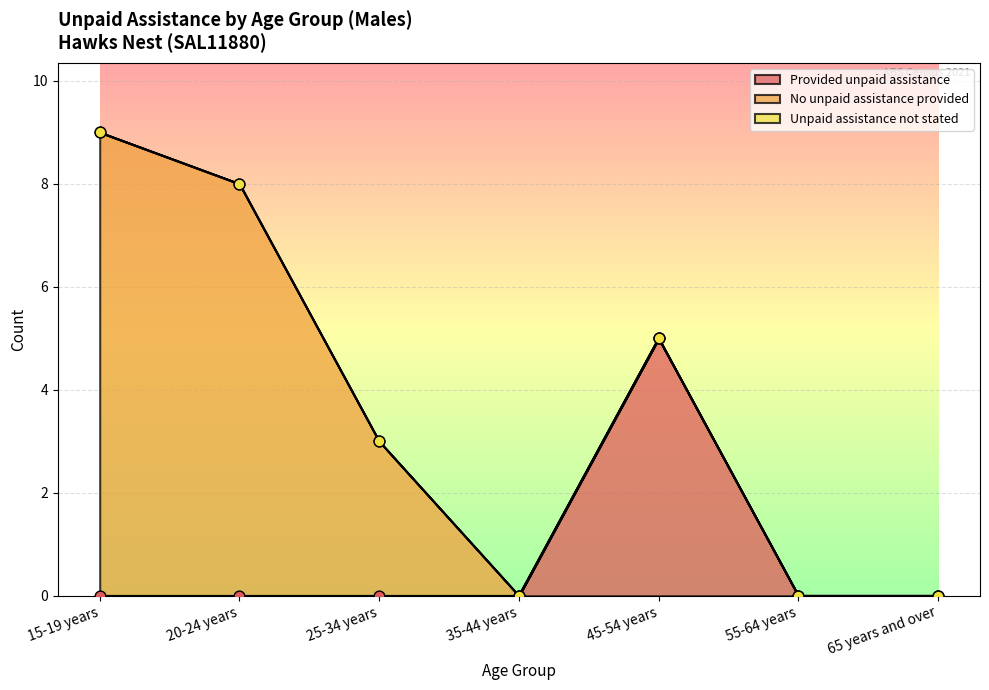

Which series contains the lowest Y value?

Provided unpaid assistance